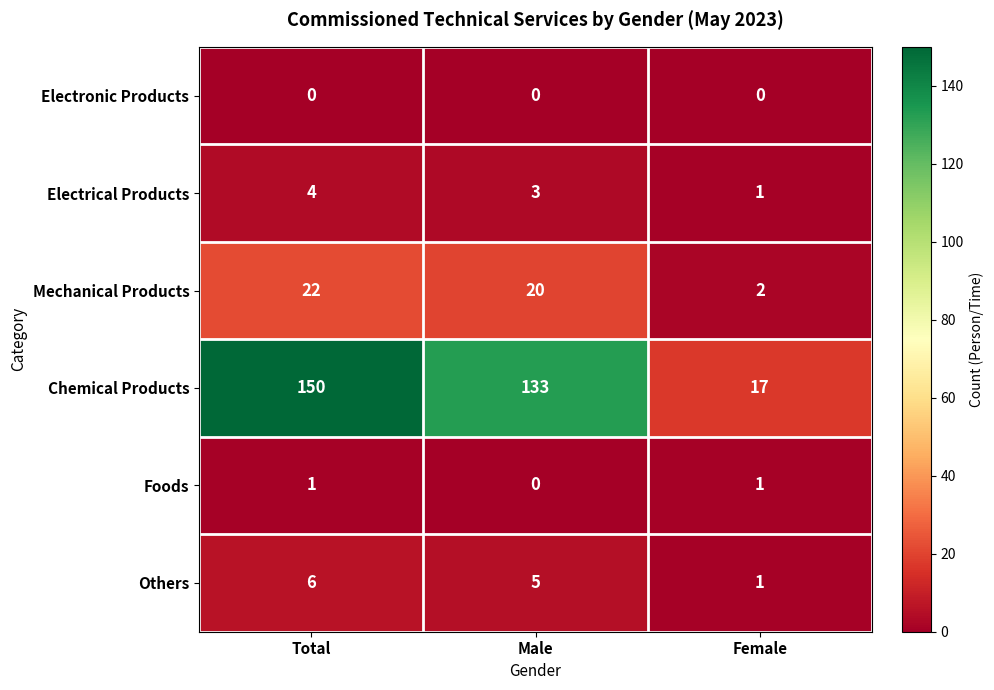

How many series are shown in this chart?

6